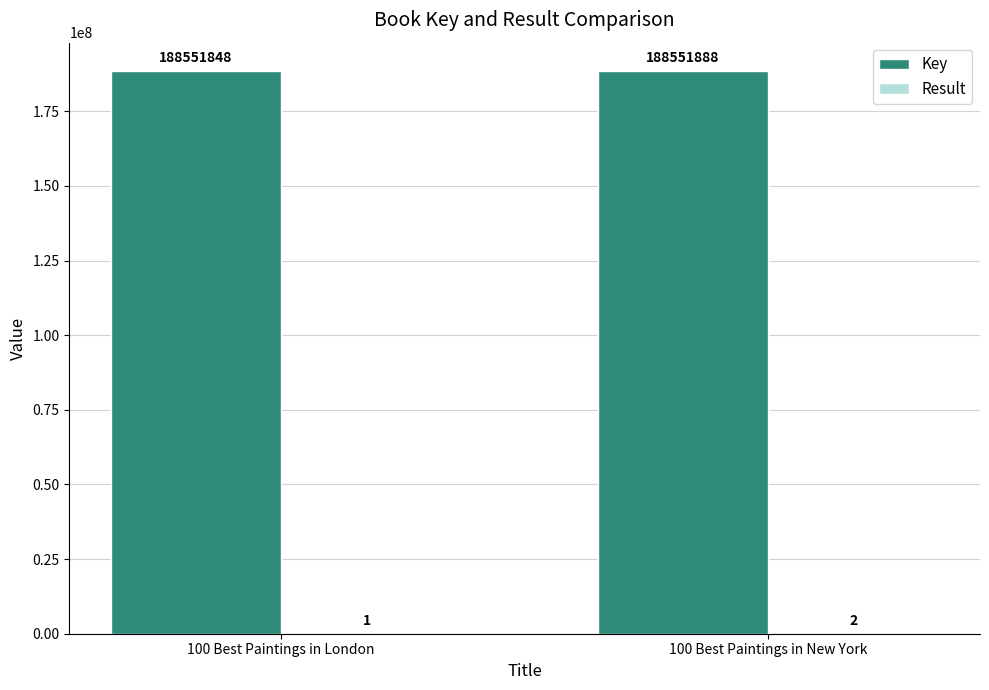

What is the maximum value shown in the chart?

188551888